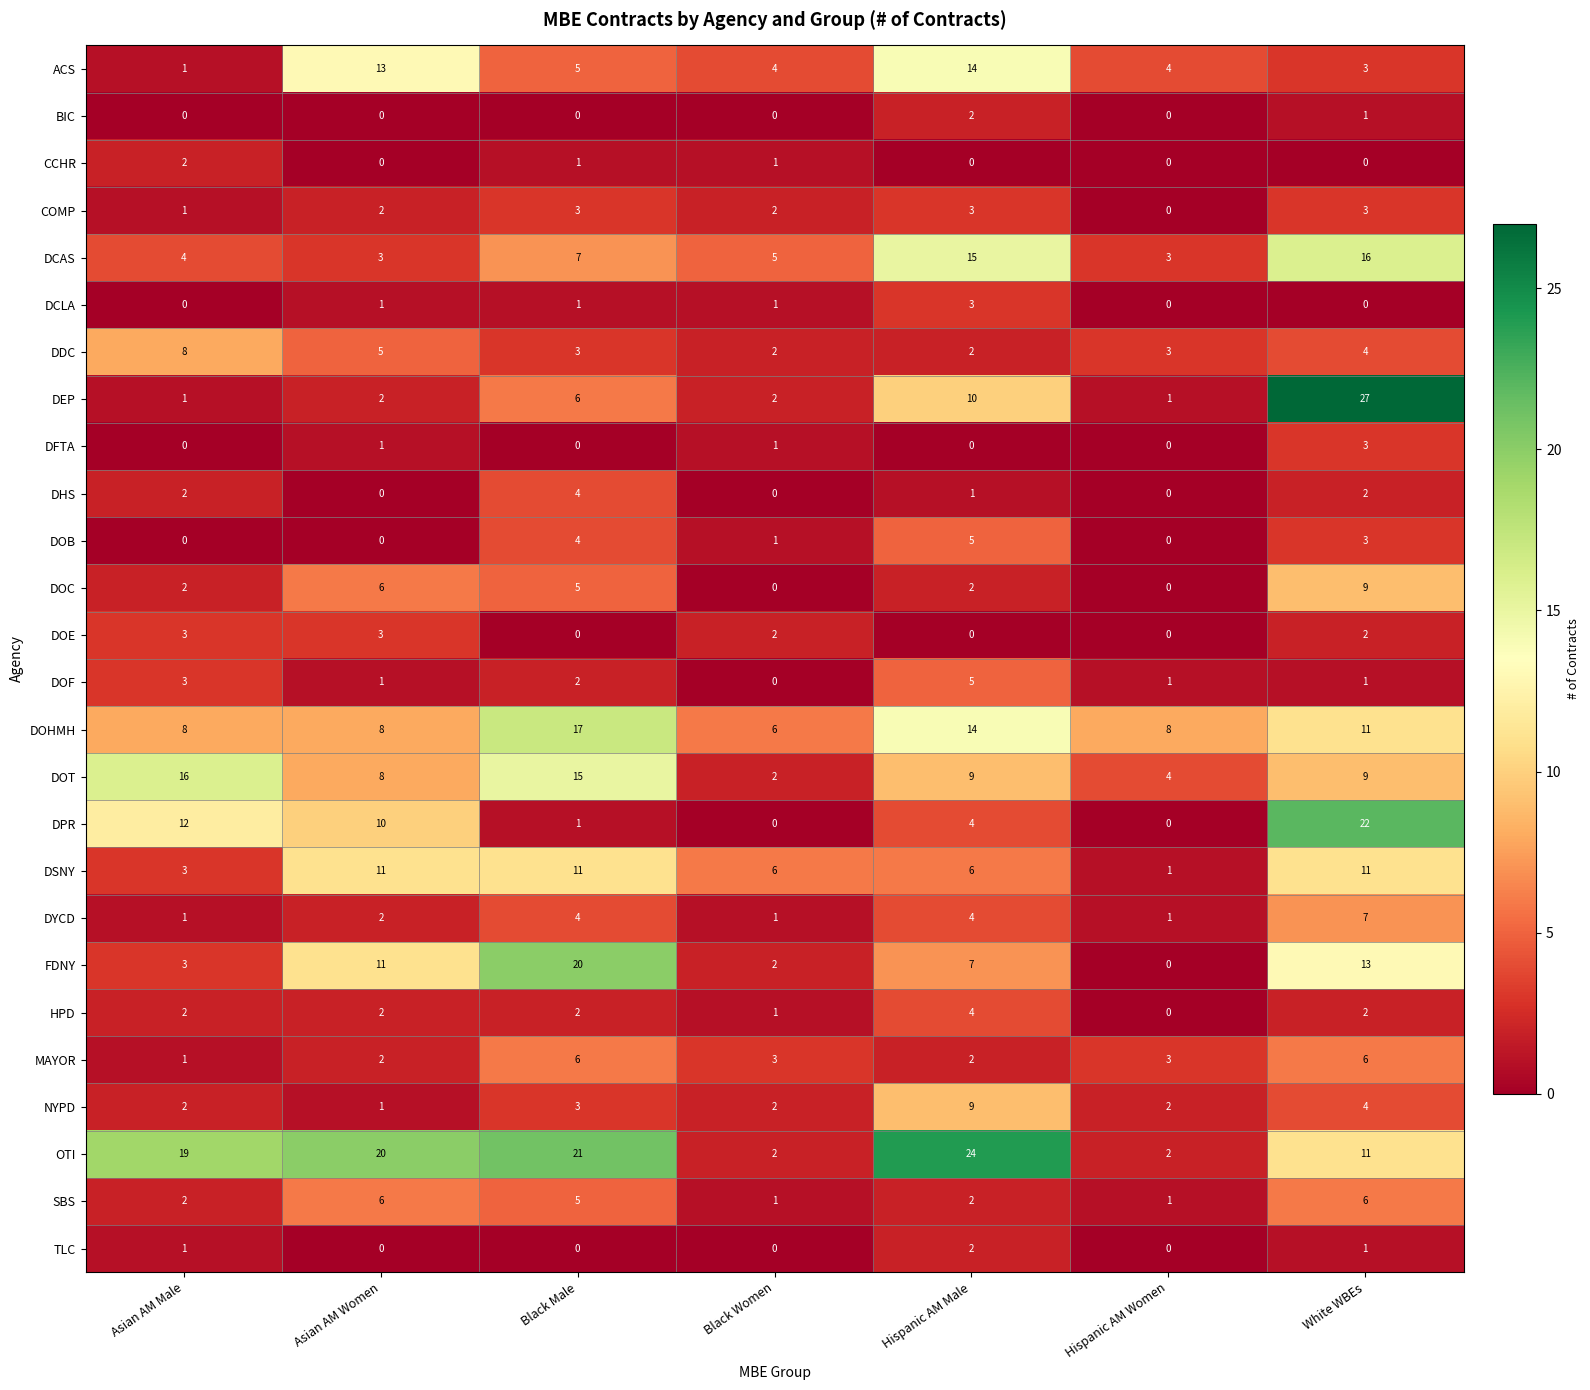

Is it true that CCHR equals 1 at White WBEs?

False